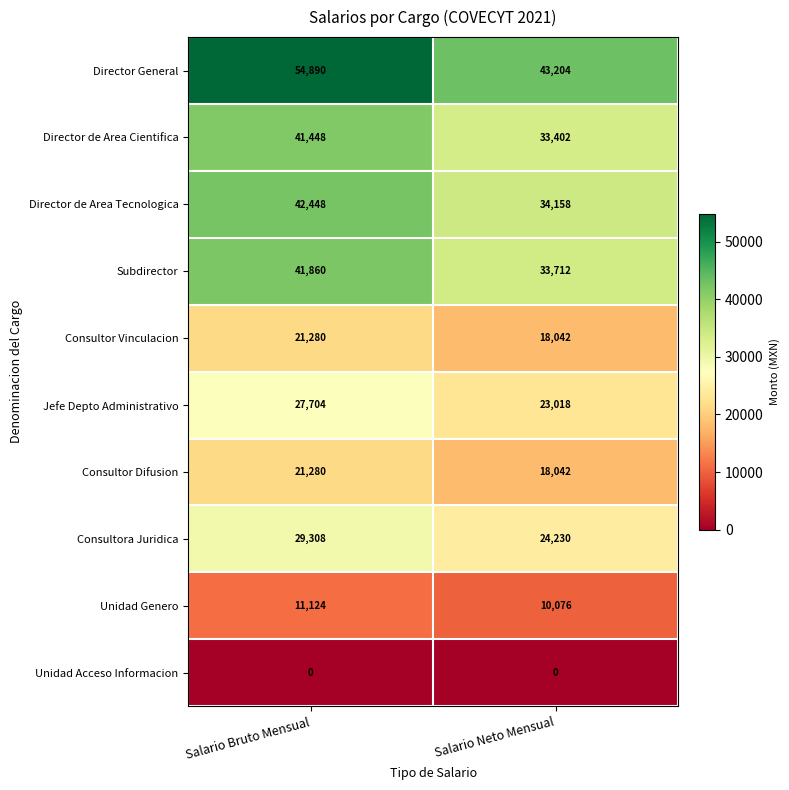

Reading right to left, list all the values displayed in this chart.

Director General: 43204	54890
Director de Area Cientifica: 33402	41448
Director de Area Tecnologica: 34158	42448
Subdirector: 33712	41860
Consultor Vinculacion: 18042	21280
Jefe Depto Administrativo: 23018	27704
Consultor Difusion: 18042	21280
Consultora Juridica: 24230	29308
Unidad Genero: 10076	11124
Unidad Acceso Informacion: 0	0